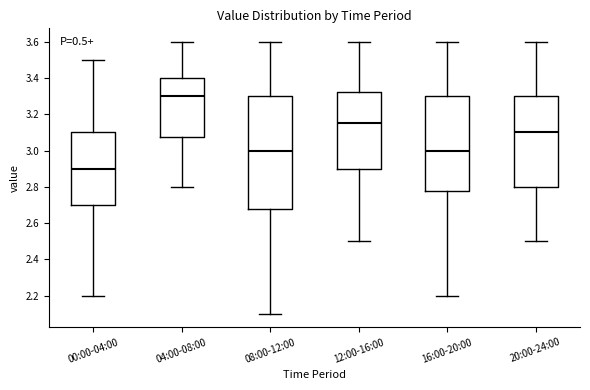

Reading left to right, transcribe this box plot: for each box, give where its median line is, the range the box spans, and where its two whiskers end, as read against the y-axis. The values are not printed on the chart, so give them approximately, as read against the axis.

00:00-04:00: median 2.90, box 2.70 to 3.10, whiskers 2.20 to 3.50
04:00-08:00: median 3.30, box 3.08 to 3.40, whiskers 2.80 to 3.60
08:00-12:00: median 3.00, box 2.68 to 3.30, whiskers 2.10 to 3.60
12:00-16:00: median 3.16, box 2.90 to 3.32, whiskers 2.50 to 3.60
16:00-20:00: median 3.00, box 2.78 to 3.30, whiskers 2.20 to 3.60
20:00-24:00: median 3.10, box 2.80 to 3.30, whiskers 2.50 to 3.60